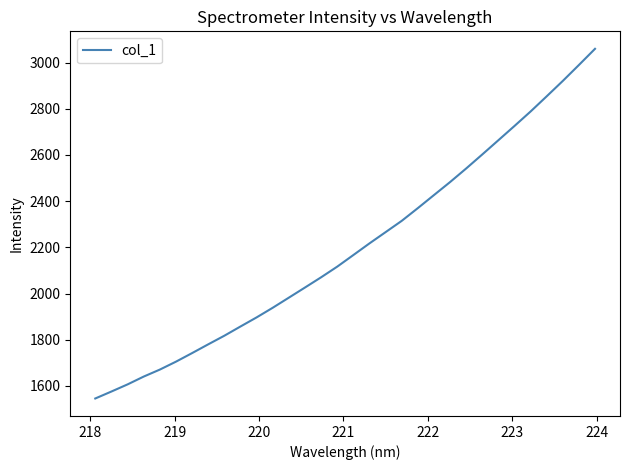

What is the greatest value displayed?

3059.3